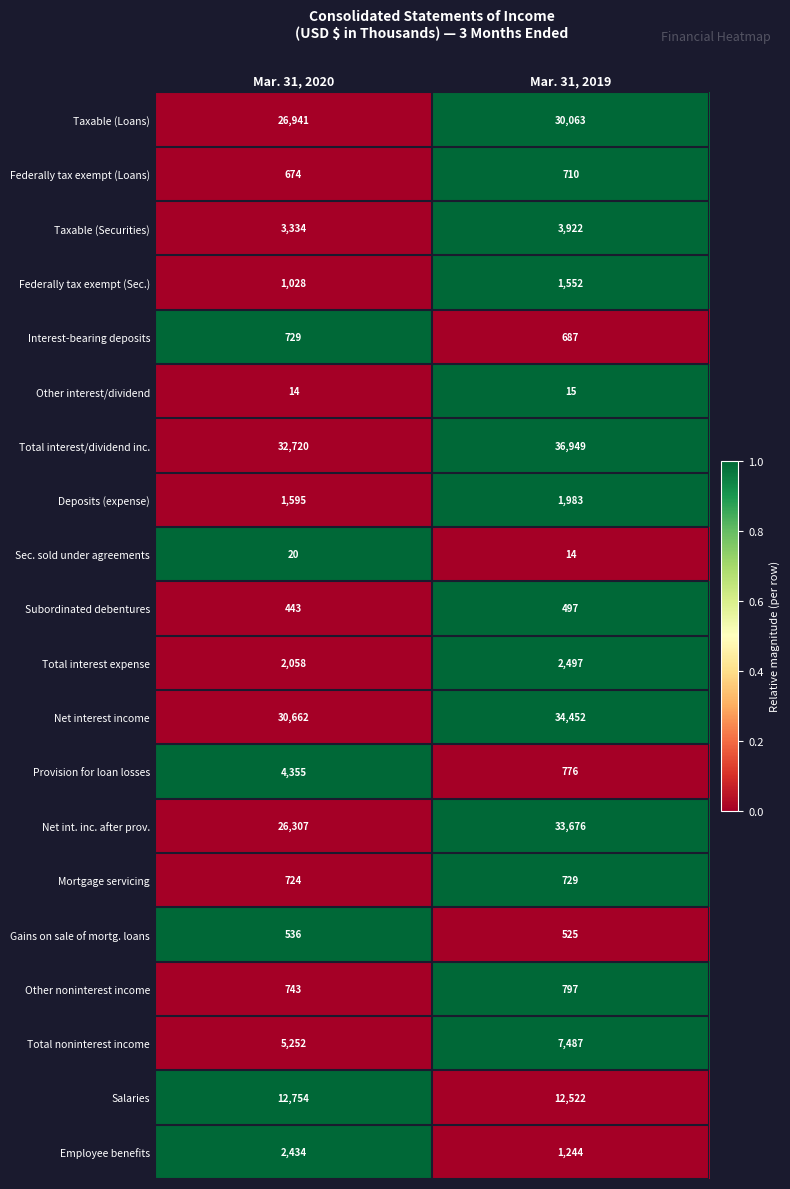

At which label is Deposits (expense) closest to 1789?

Mar. 31, 2020